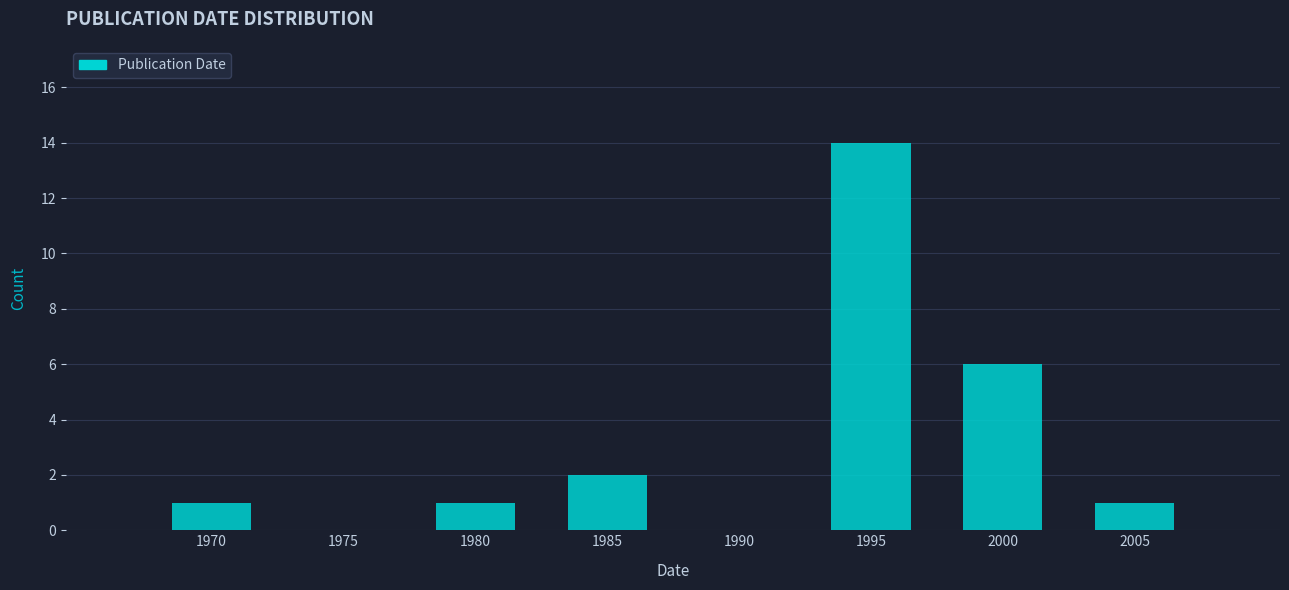

Reading left to right, what are all the values shown in this chart?

1970=1	1975=0	1980=1	1985=2	1990=0	1995=14	2000=6	2005=1